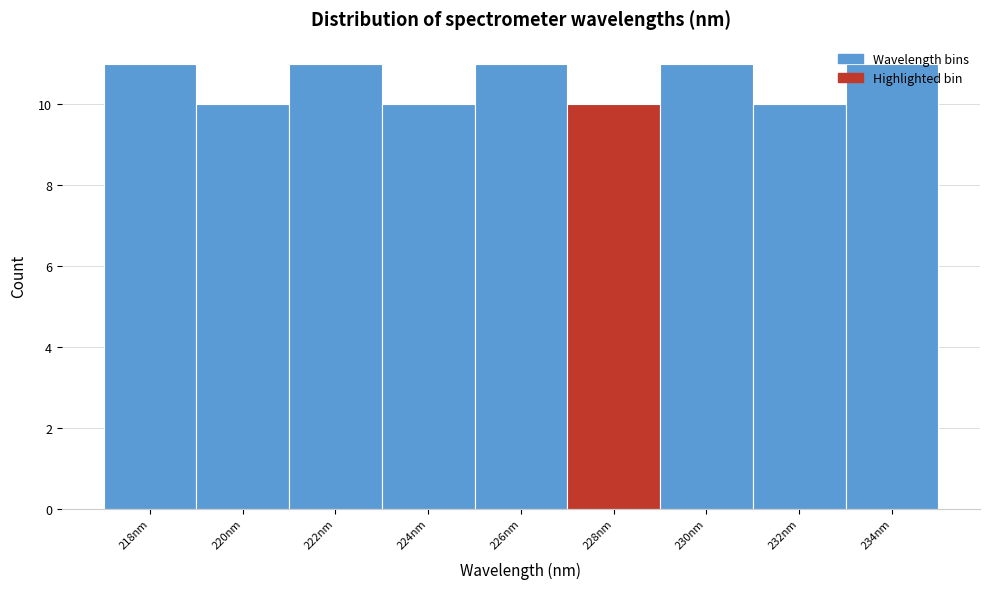

What is the average value?

11